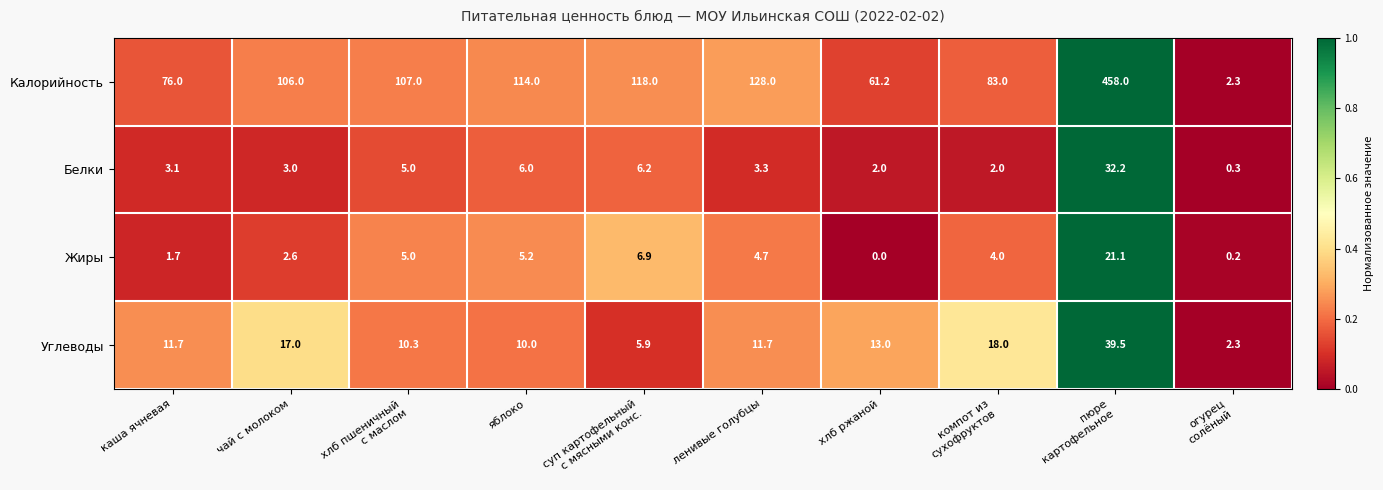

The value of Калорийность at каша ячневая is 76.0. True or false?

True